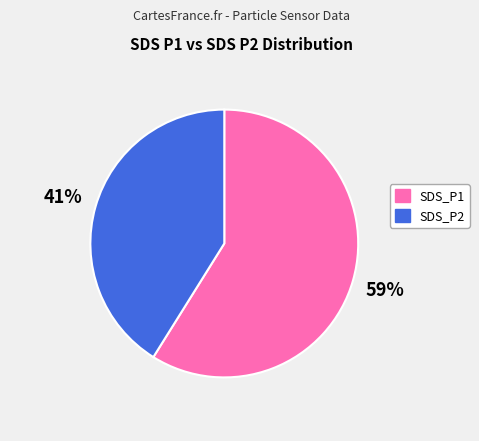

To the nearest percent, what portion does SDS_P2 represent?

41%